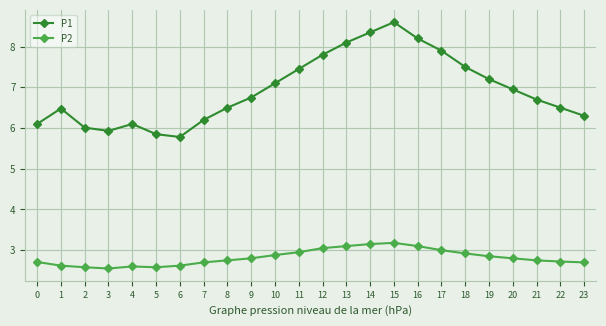

How many distinct data groups are displayed?

2